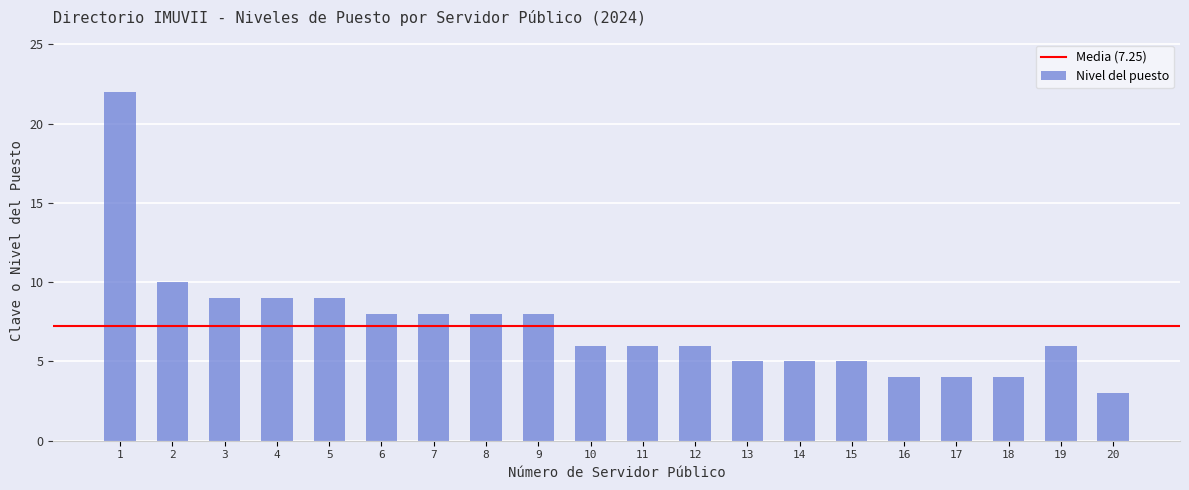

Reading left to right, extract all data points from this chart.

22	10	9	9	9	8	8	8	8	6	6	6	5	5	5	4	4	4	6	3